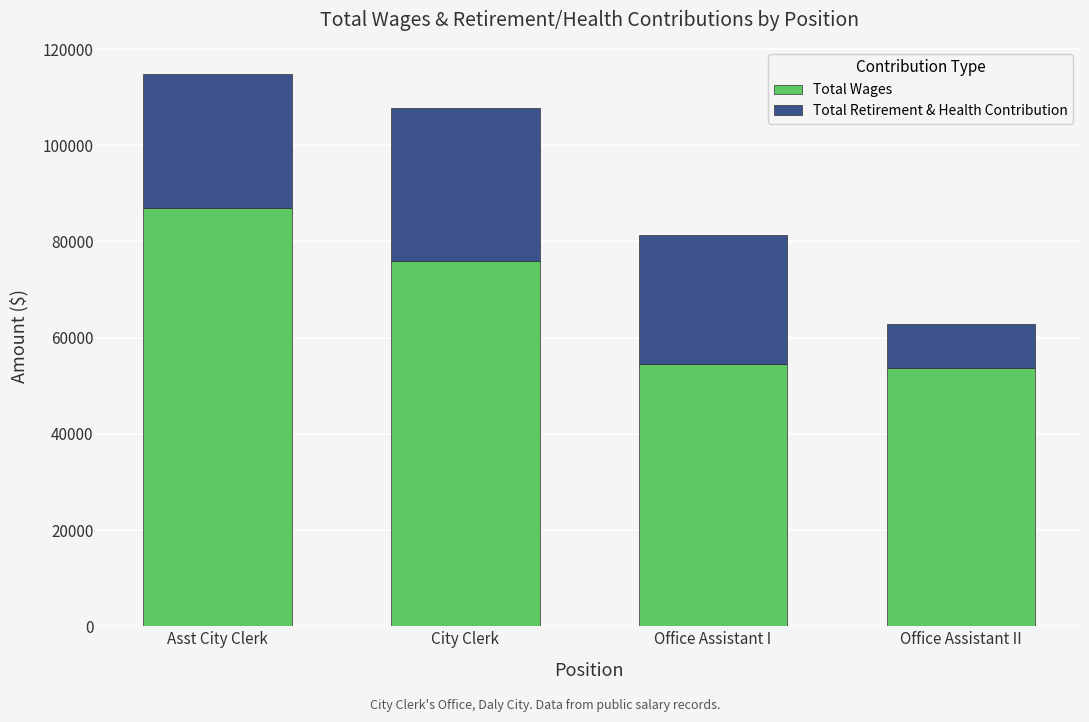

Is it true that Total Wages equals 53781 at Office Assistant II?

True